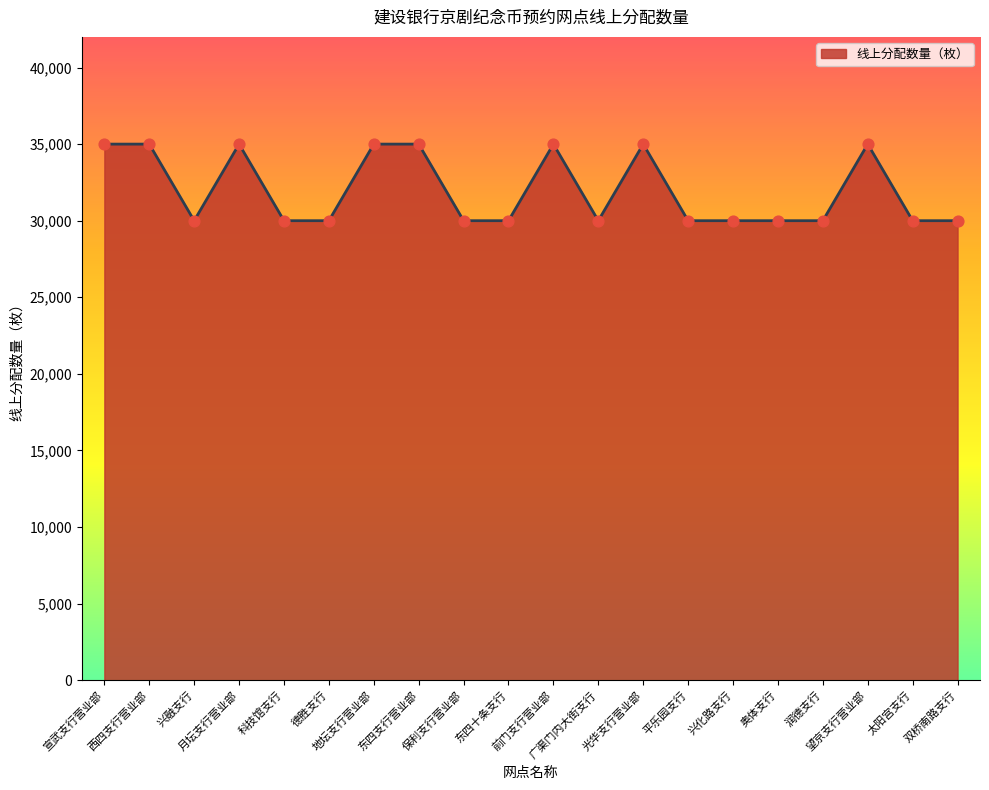

Approximately how many times larger is the value at 前门支行营业部 compared to 保利支行营业部?

1.2